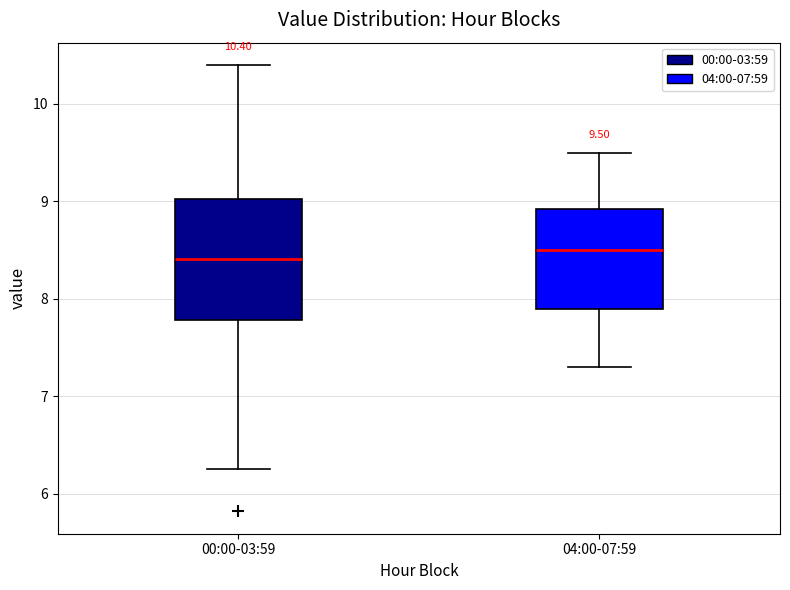

Which box is the tallest, from its lower edge to its upper edge?

00:00-03:59